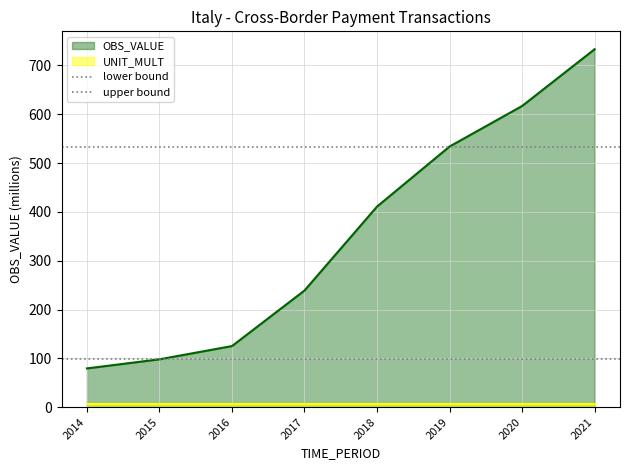

What is the minimum value for OBS_VALUE?

79.4